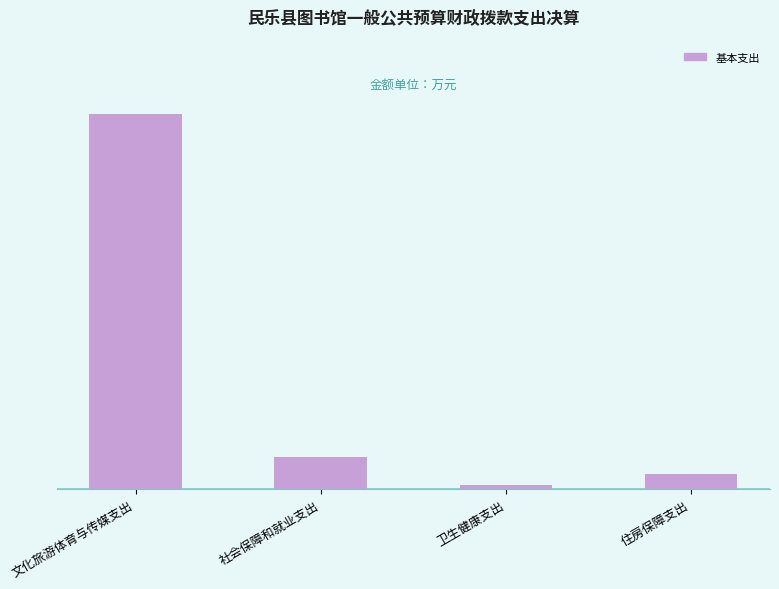

Are the bars horizontal?

No